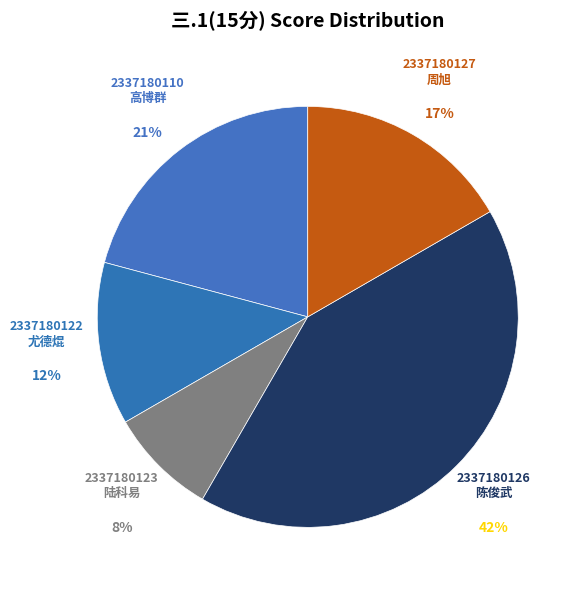

Is 2337180123 陆科易 the majority of the pie?

No